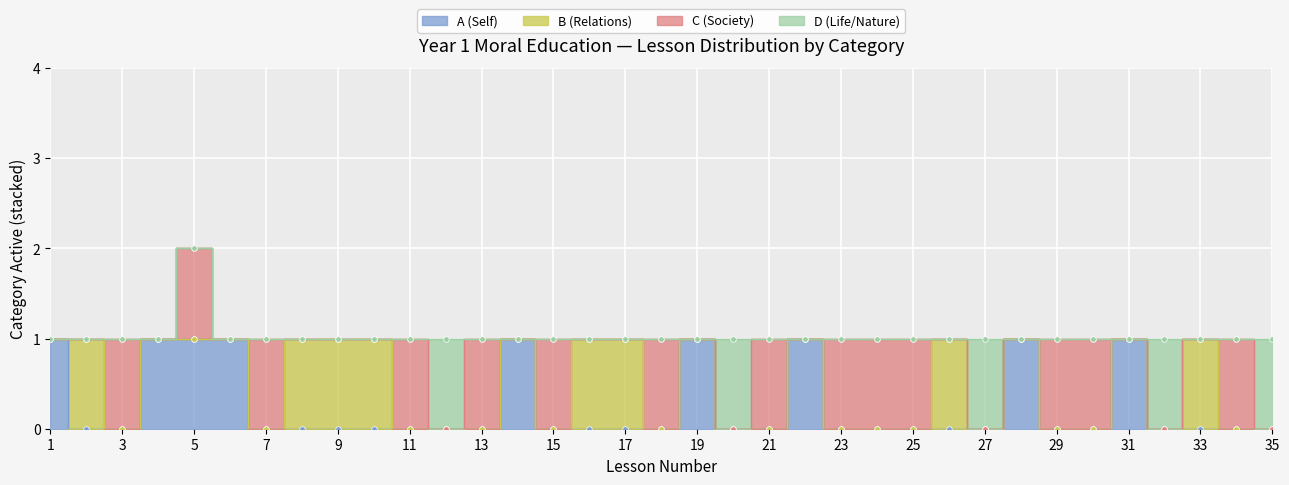

How many data points in A (Self) are above 0?

9